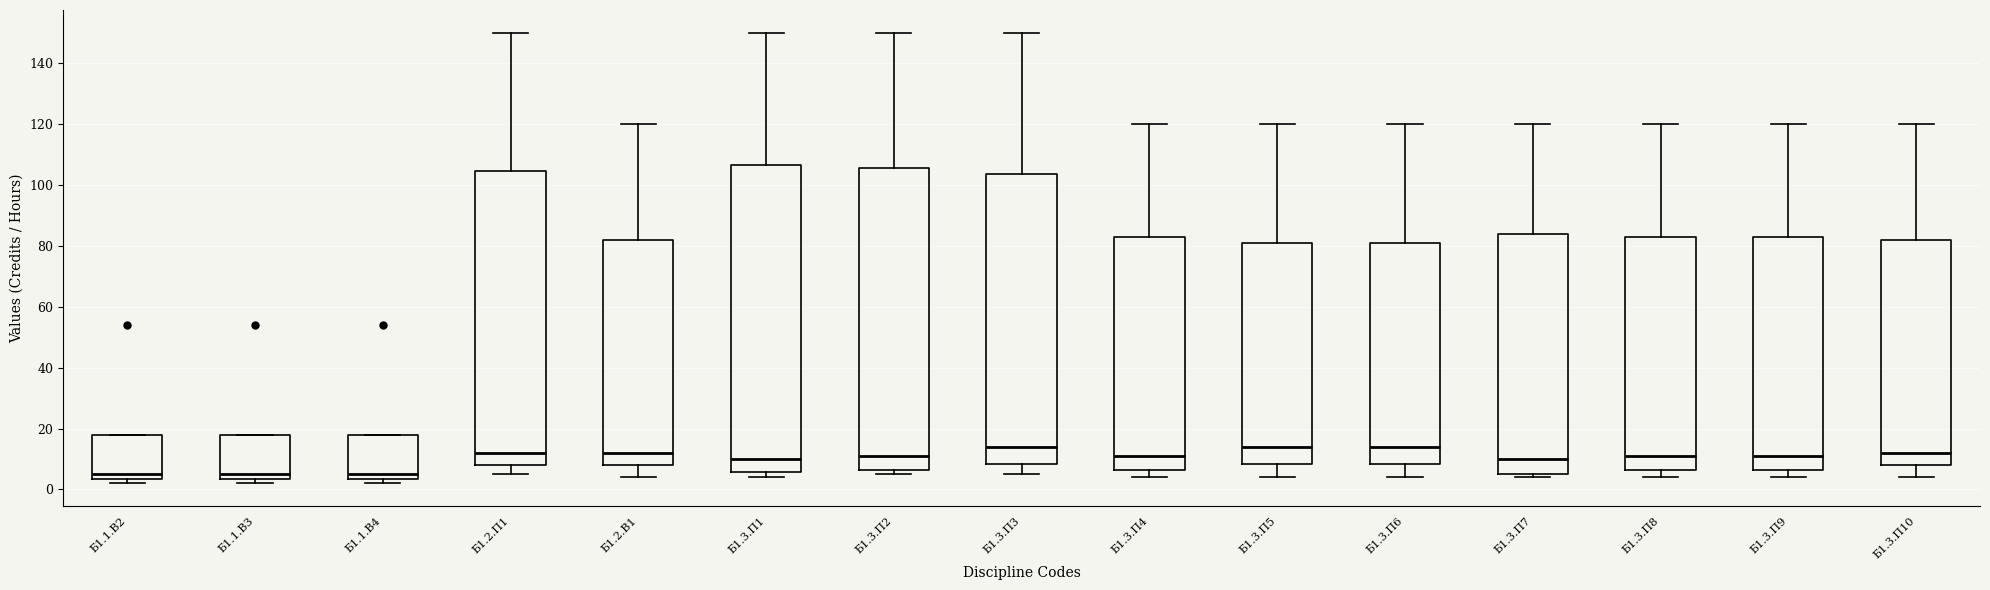

Reading left to right, read every box against the y-axis: the position of its median line, the range the box covers, and the ends of its whiskers. The values are not printed on the chart, so give them approximately, as read against the axis.

Б1.1.В2: median 6, box 4 to 18, whiskers 2 to 18
Б1.1.В3: median 6, box 4 to 18, whiskers 2 to 18
Б1.1.В4: median 6, box 4 to 18, whiskers 2 to 18
Б1.2.П1: median 12, box 8 to 104, whiskers 6 to 150
Б1.2.В1: median 12, box 8 to 82, whiskers 4 to 120
Б1.3.П1: median 10, box 6 to 106, whiskers 4 to 150
Б1.3.П2: median 12, box 6 to 106, whiskers 6 (just below the box's lower edge) to 150
Б1.3.П3: median 14, box 8 to 104, whiskers 6 to 150
Б1.3.П4: median 12, box 6 to 84, whiskers 4 to 120
Б1.3.П5: median 14, box 8 to 82, whiskers 4 to 120
Б1.3.П6: median 14, box 8 to 82, whiskers 4 to 120
Б1.3.П7: median 10, box 6 to 84, whiskers 4 to 120
Б1.3.П8: median 12, box 6 to 84, whiskers 4 to 120
Б1.3.П9: median 12, box 6 to 84, whiskers 4 to 120
Б1.3.П10: median 12, box 8 to 82, whiskers 4 to 120